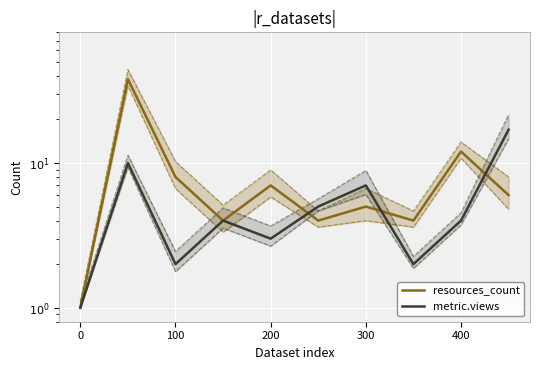

Is the value of metric.views at 7 greater than the value of resources_count at 200?

No